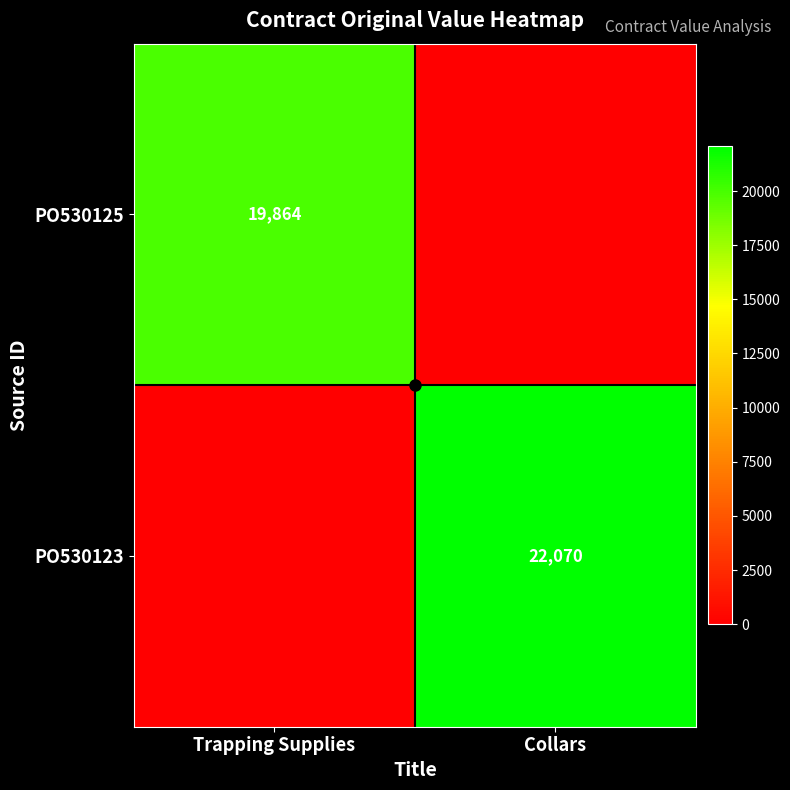

Which series has the largest total across all categories?

PO530123